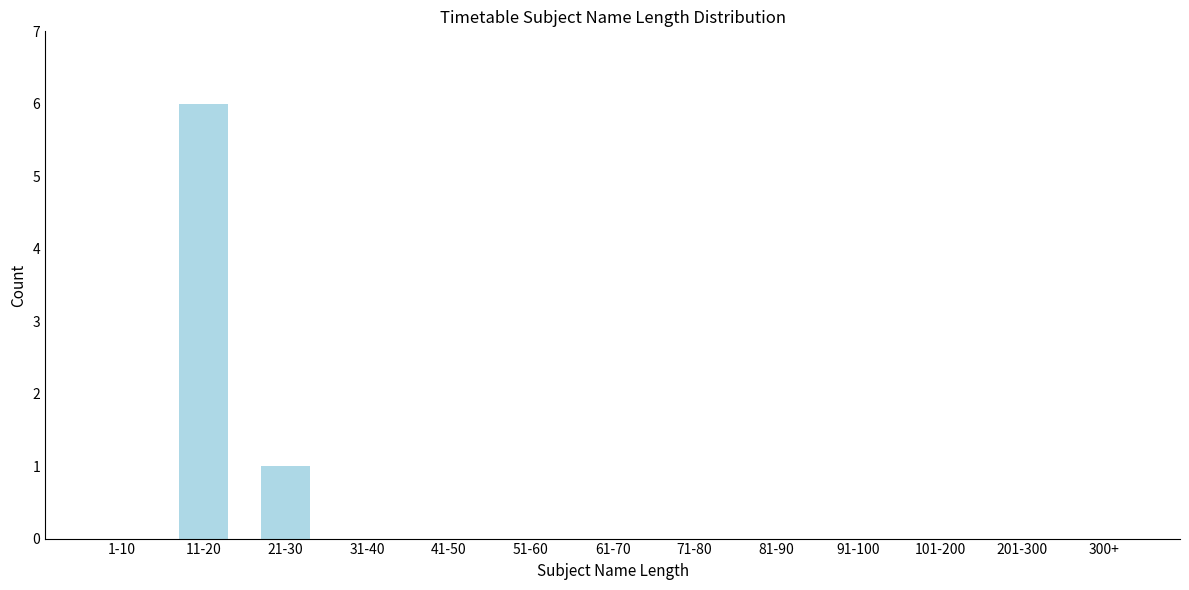

Reading left to right, list all the values displayed in this chart.

1-10=0	11-20=6	21-30=1	31-40=0	41-50=0	51-60=0	61-70=0	71-80=0	81-90=0	91-100=0	101-200=0	201-300=0	300+=0